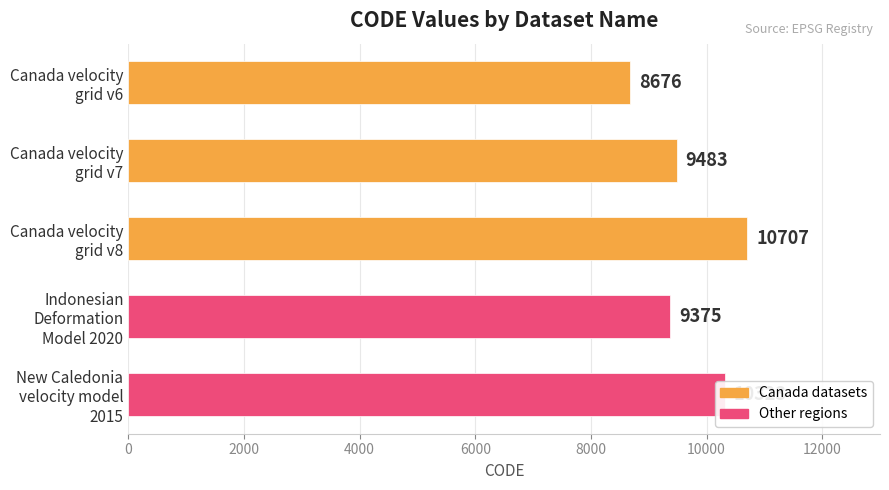

Which label corresponds to the largest value in the chart?

Canada velocity
grid v8